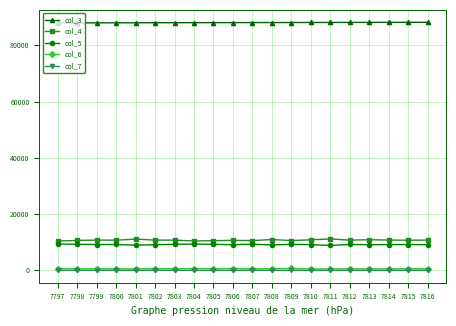

What is the difference between the maximum and minimum values in the col_4 series?

729